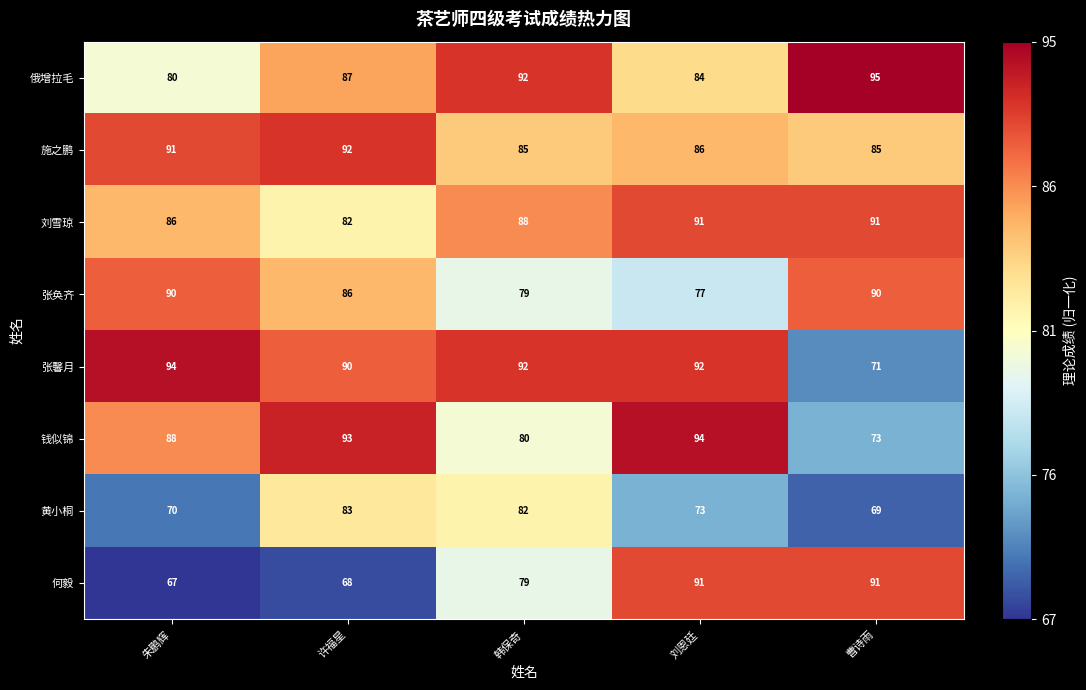

What is the maximum value shown in the chart?

95